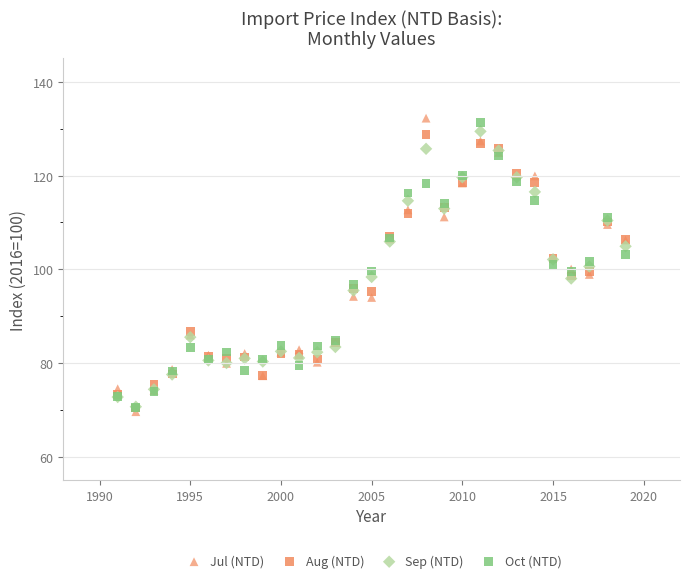

Which series reaches the minimum Y coordinate?

Jul (NTD)